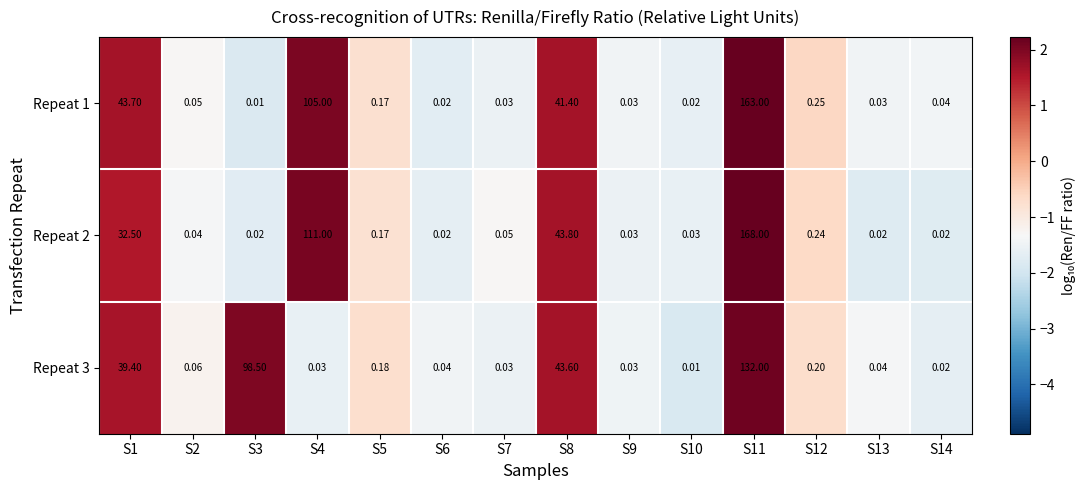

Which series has the widest spread of values?

Repeat 2